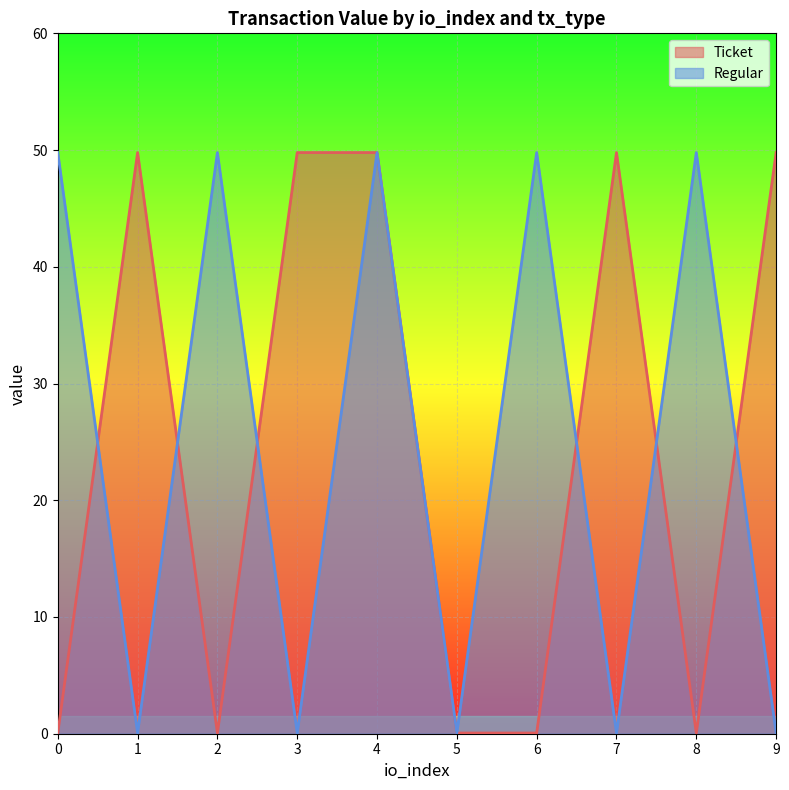

Which series changed the most between 3 and 7?

Ticket